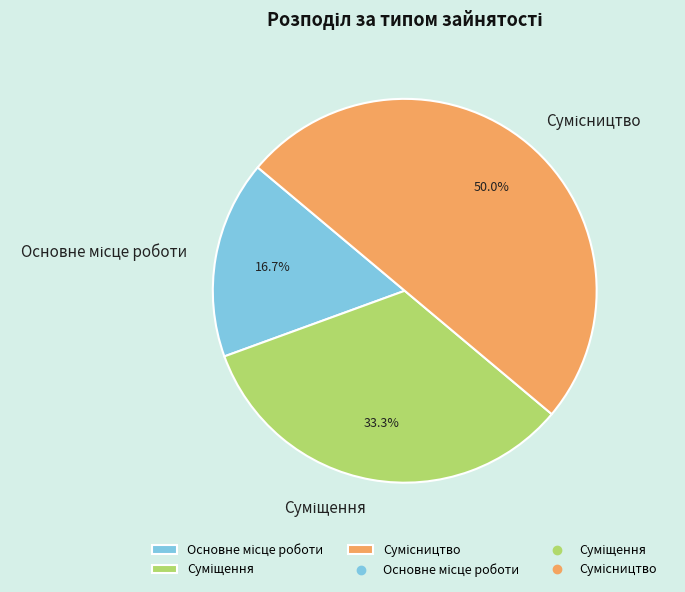

To the nearest percent, what portion does Суміщення represent?

33%